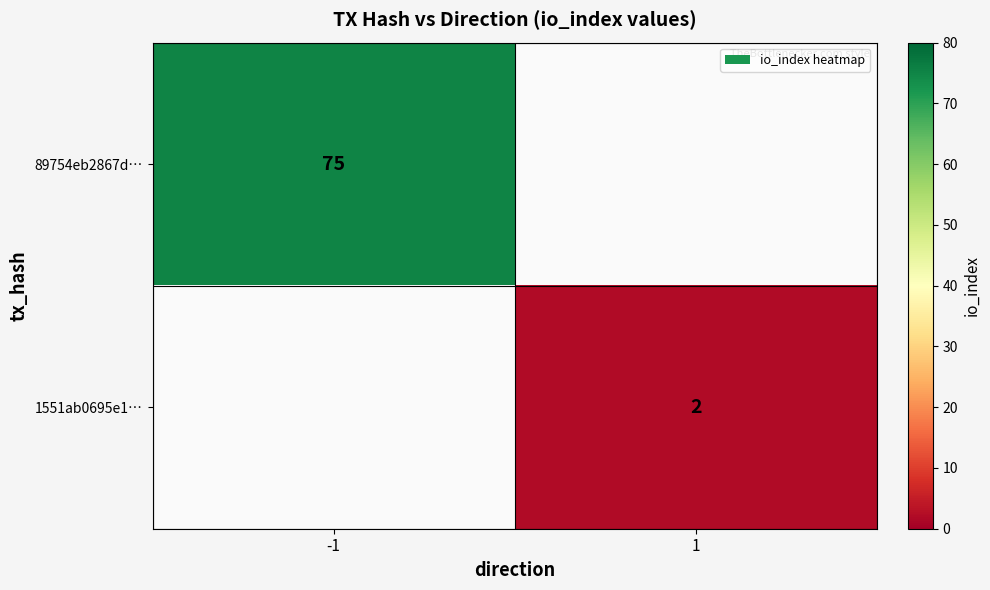

Is it true that 1551ab0695e1… equals 3 at 1?

False